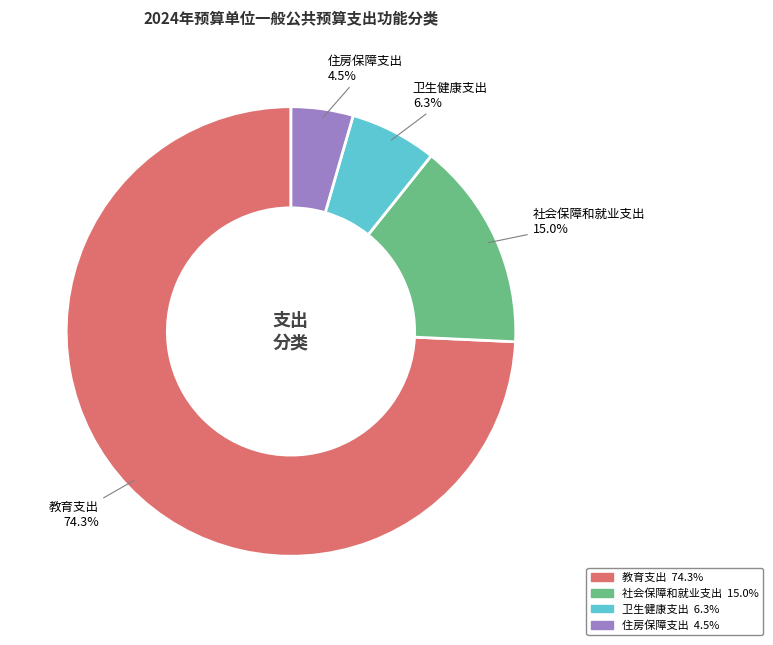

Between 教育支出 and 住房保障支出, which is larger?

教育支出